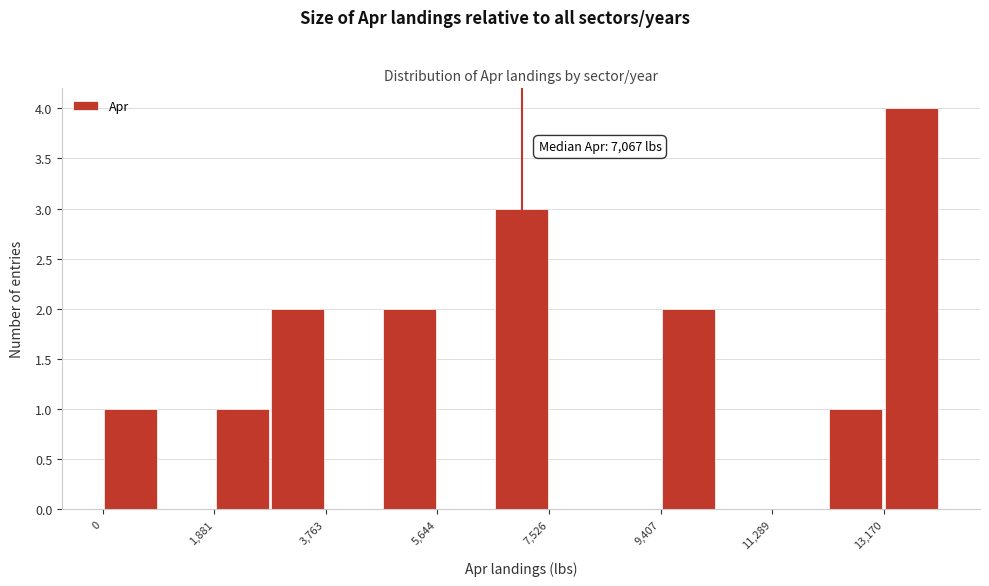

Which range on the x-axis has the tallest bar?

13200 to 14200